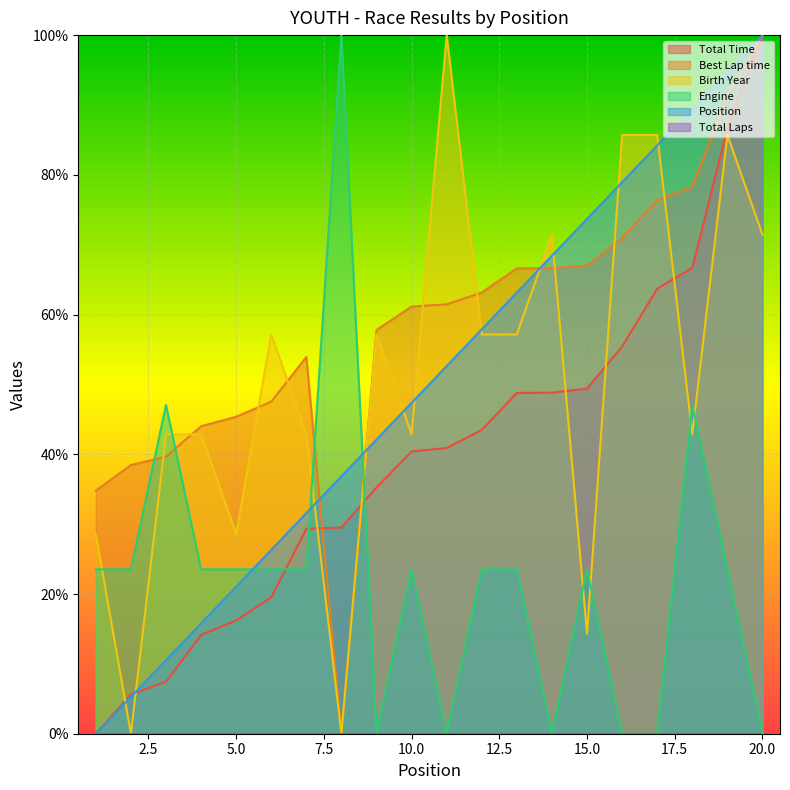

What is the approximate value of Engine at 10.0?

23.5